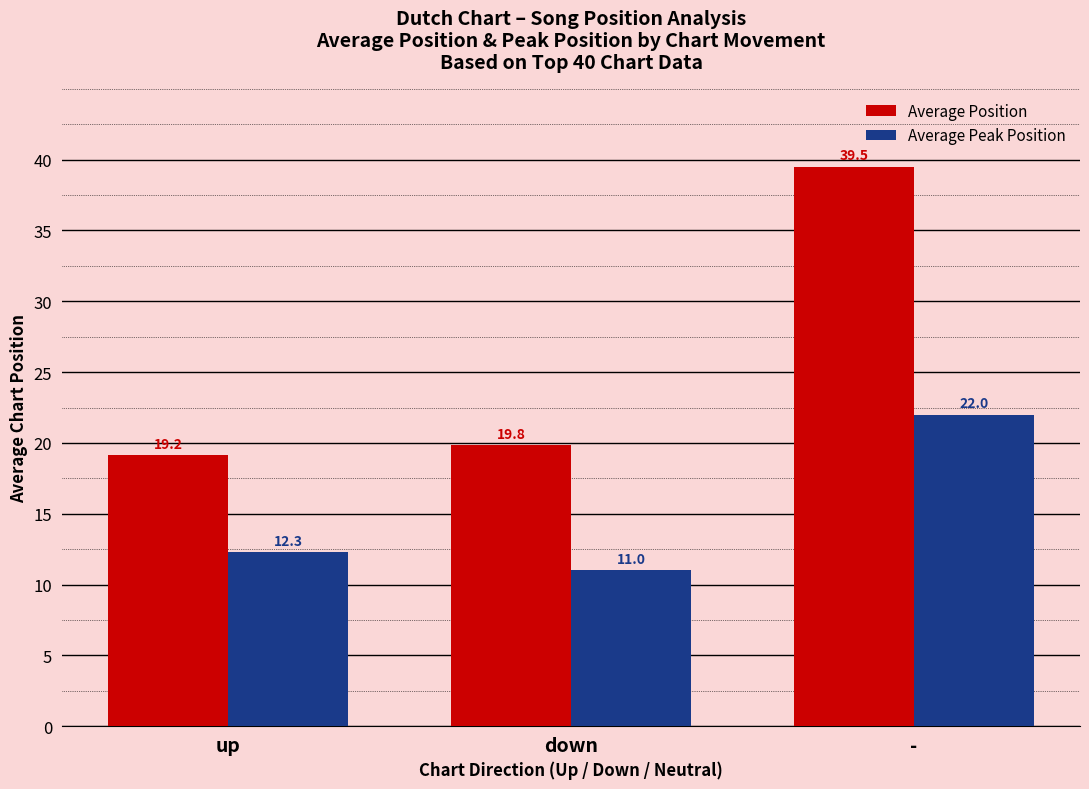

What is the minimum value for Average Peak Position?

11.0